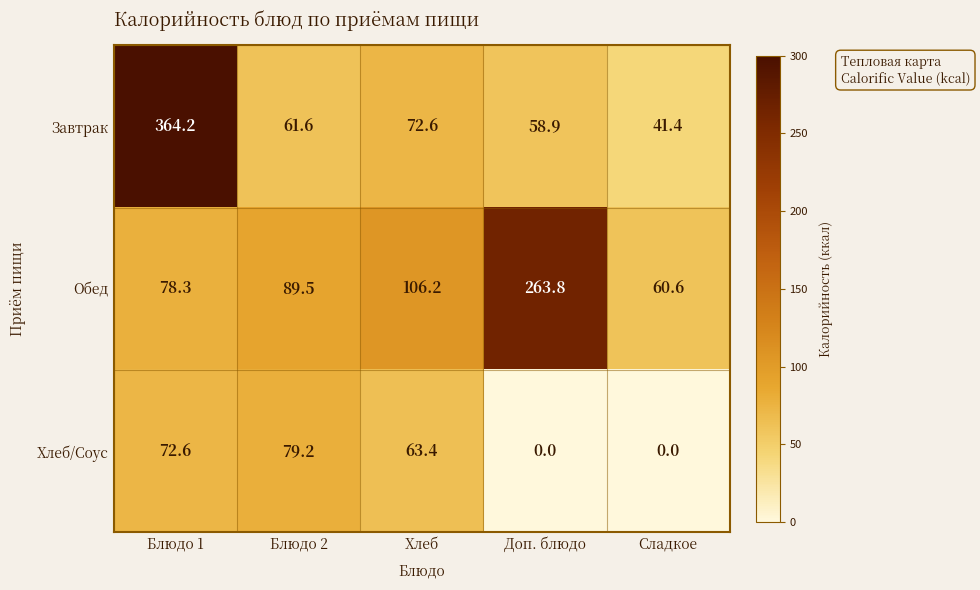

At which category is the sum across all series the highest?

Блюдо 1